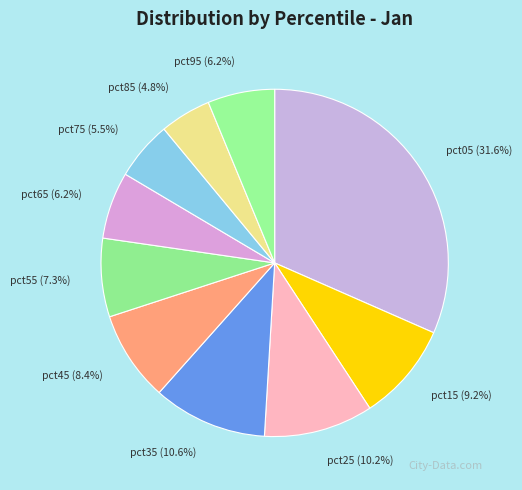

To the nearest percent, what percentage of the pie is pct35?

11%